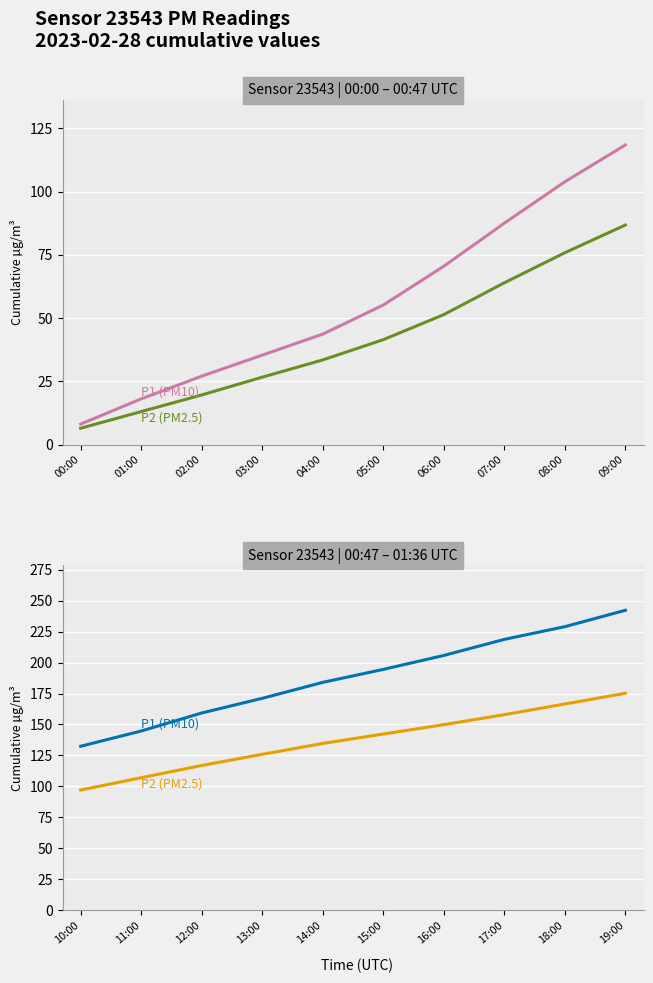

True or false: P2 (PM2.5) and P1 (PM10) cross at least once.

False